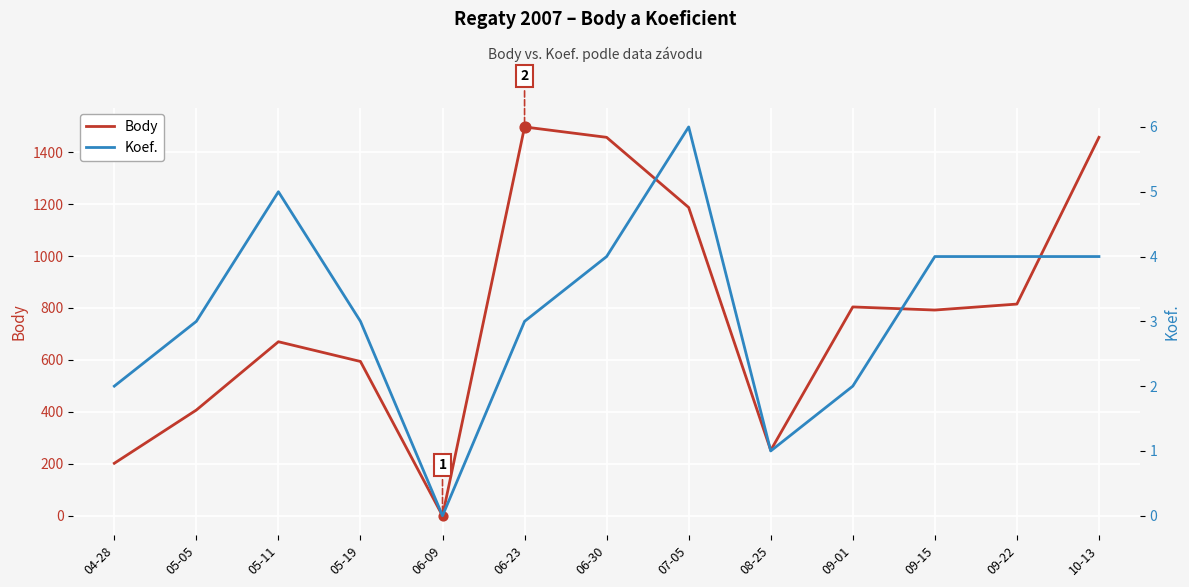

What are all the series names shown in the legend?

Body, Koef.